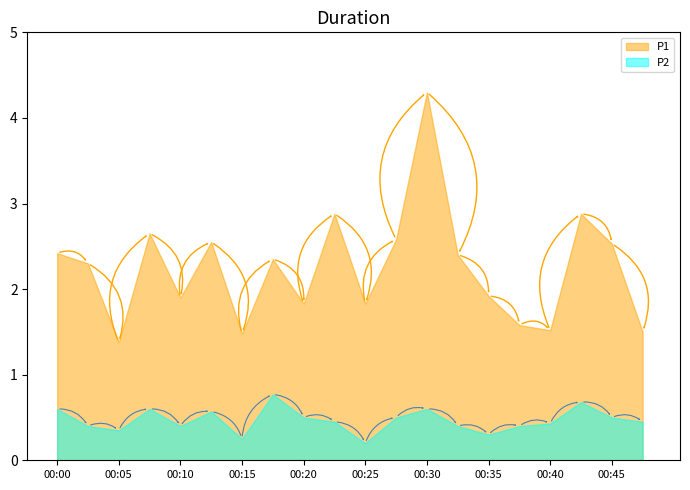

Where is the first local minimum for P2?

00:05